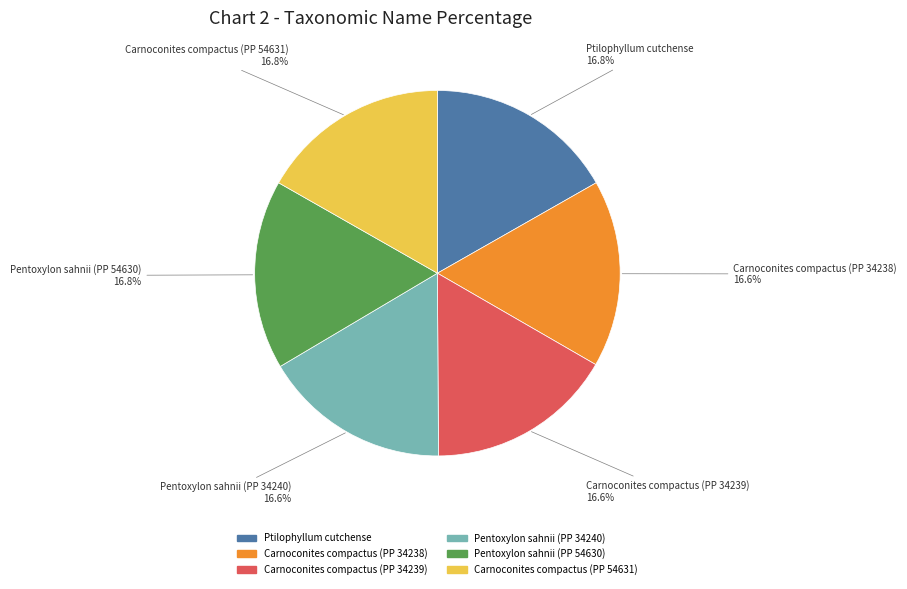

What portion of the pie excludes Carnoconites compactus (PP 34238)?

83.4%